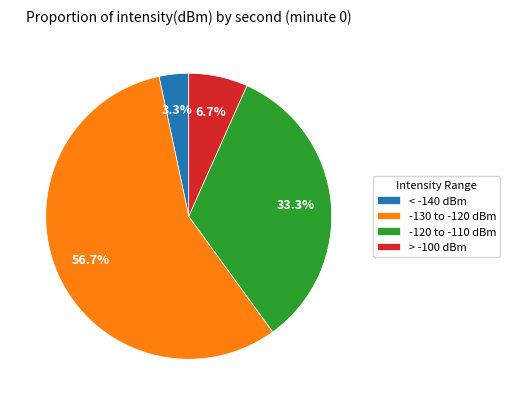

What percentage is NOT represented by > -100 dBm?

93.3%